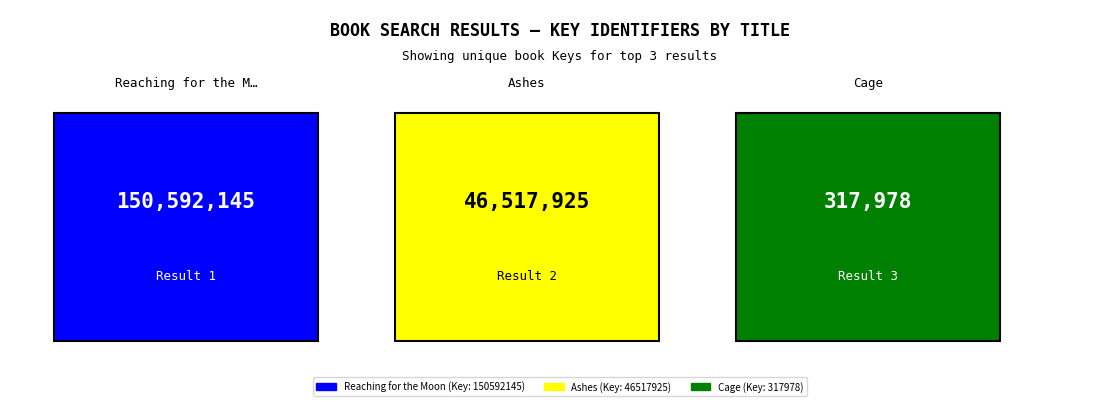

What is the label of the 2nd bar from the right?

Ashes